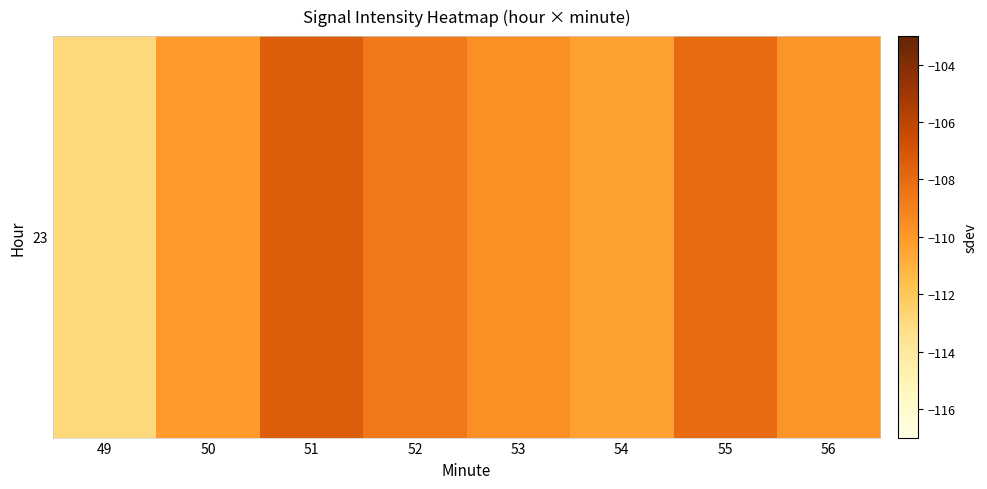

Rank the categories by value from lowest to highest.

49, 54, 50, 56, 53, 52, 55, 51